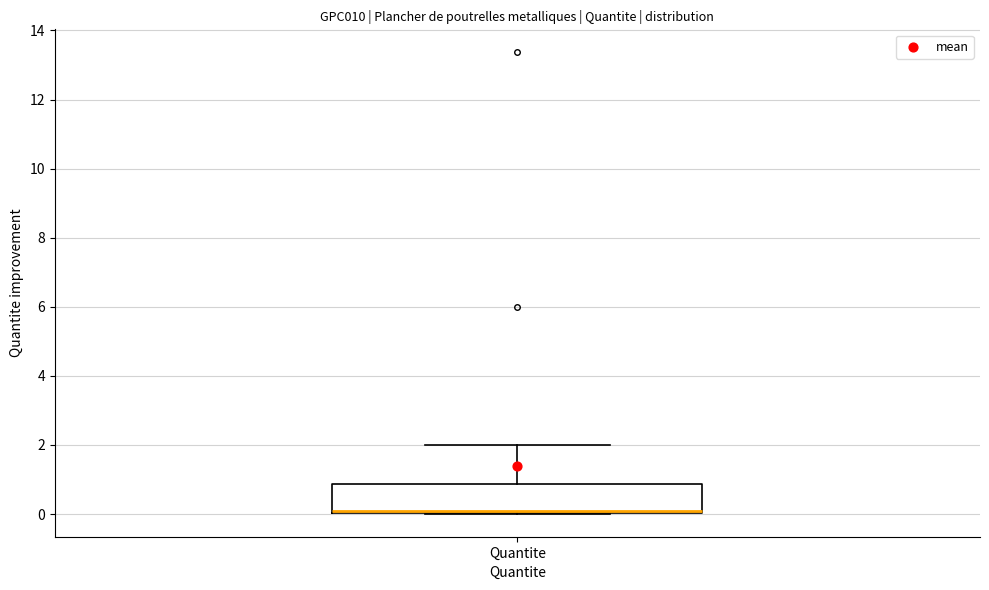

Read this box plot against the y-axis: the position of the median line, the range covered by the box, and the ends of both whiskers. The values are not printed on the chart, so give them approximately, as read against the axis.

median 0.0 (drawn on the box's lower edge), box 0.0 to 0.8, whiskers 0.0 to 2.0